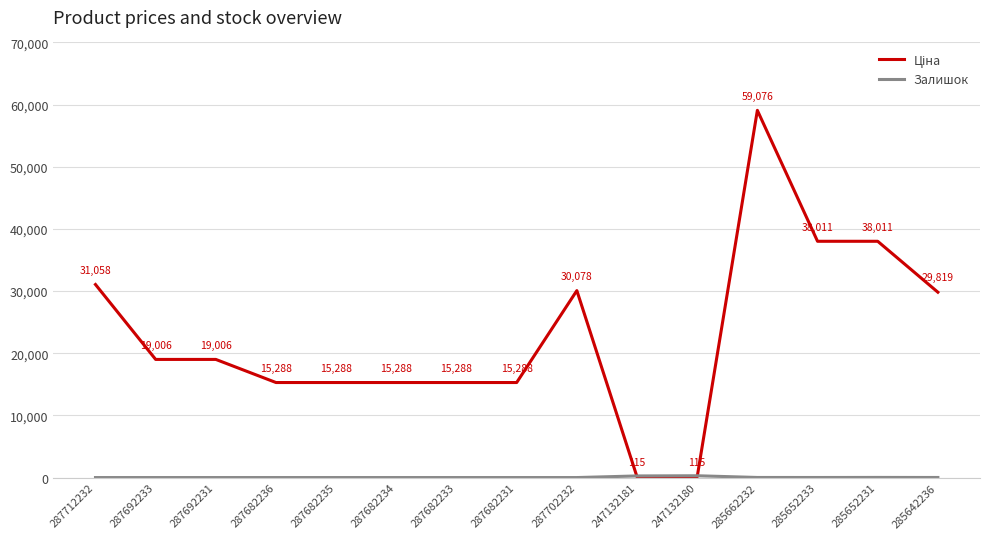

What is the greatest value displayed?

59075.7